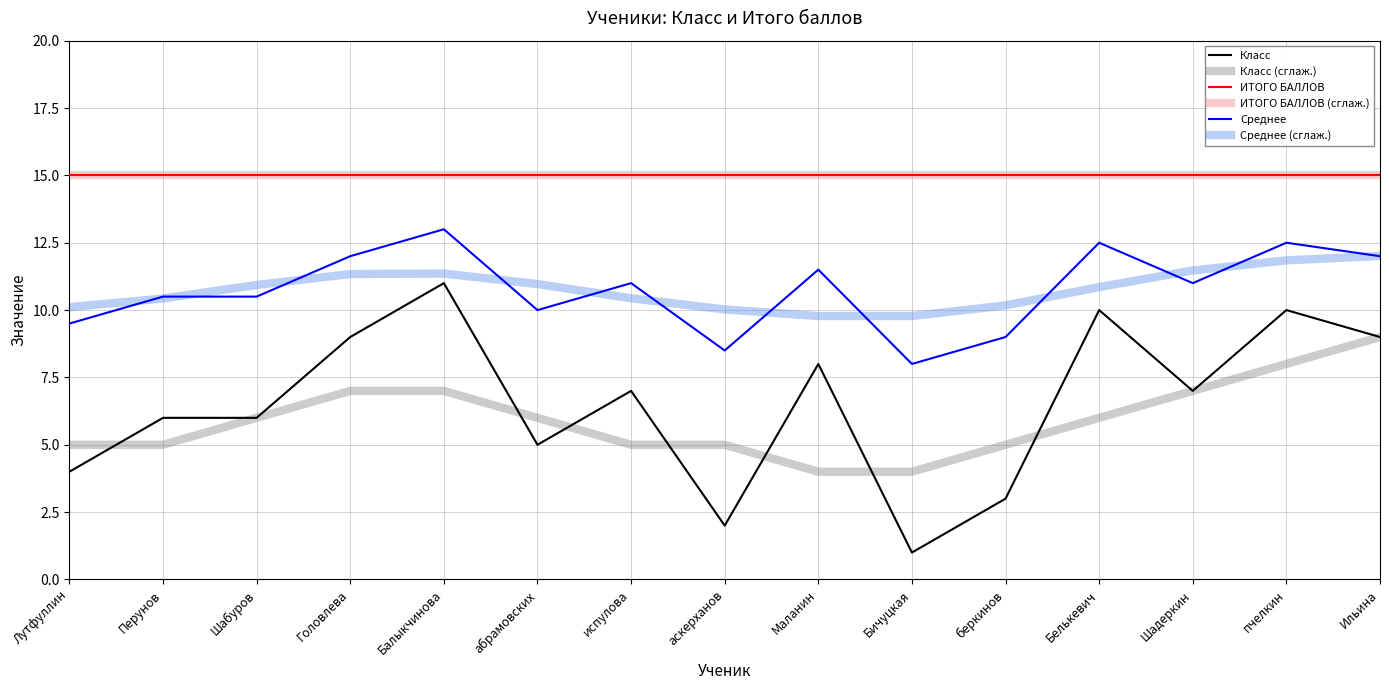

How many lines are shown in the chart?

6